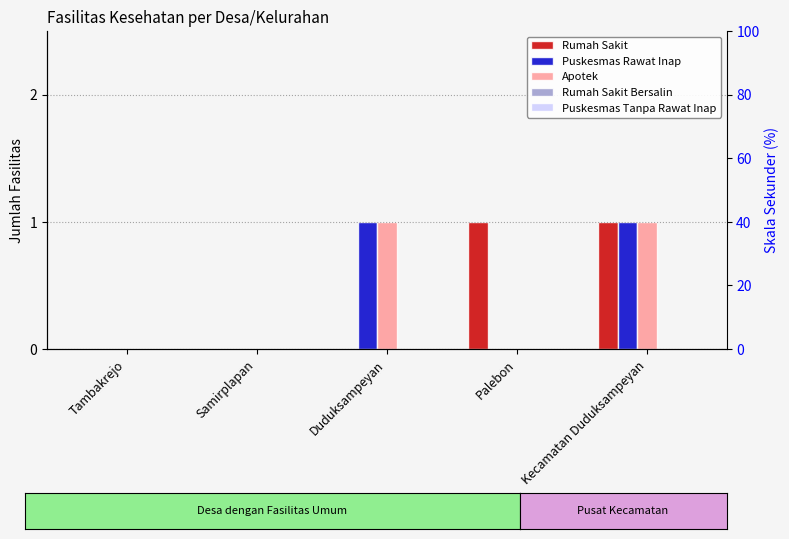

Where is Puskesmas Rawat Inap nearest to the value 0?

Tambakrejo